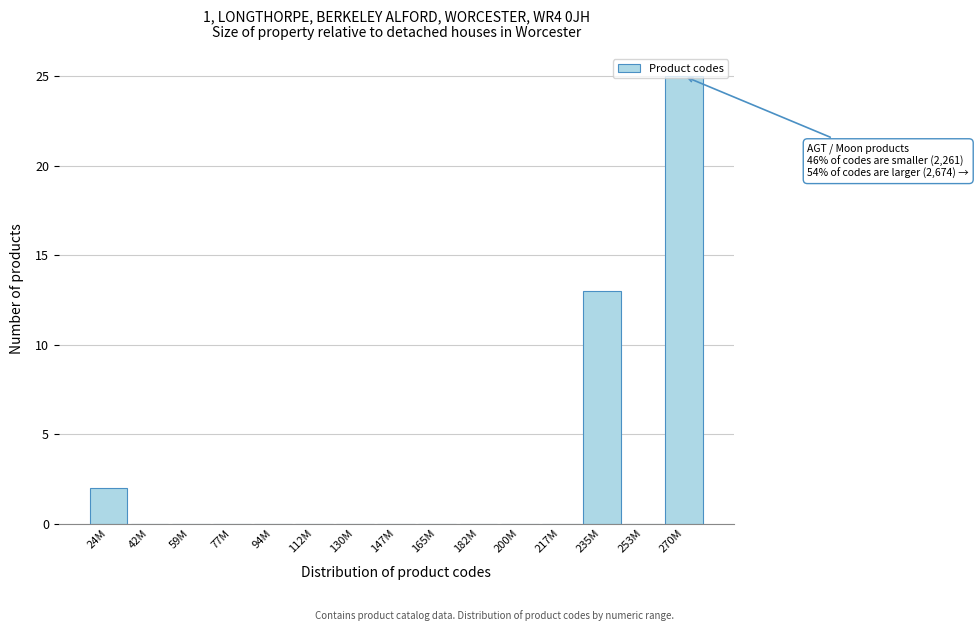

At which label is the value closest to 12?

235M